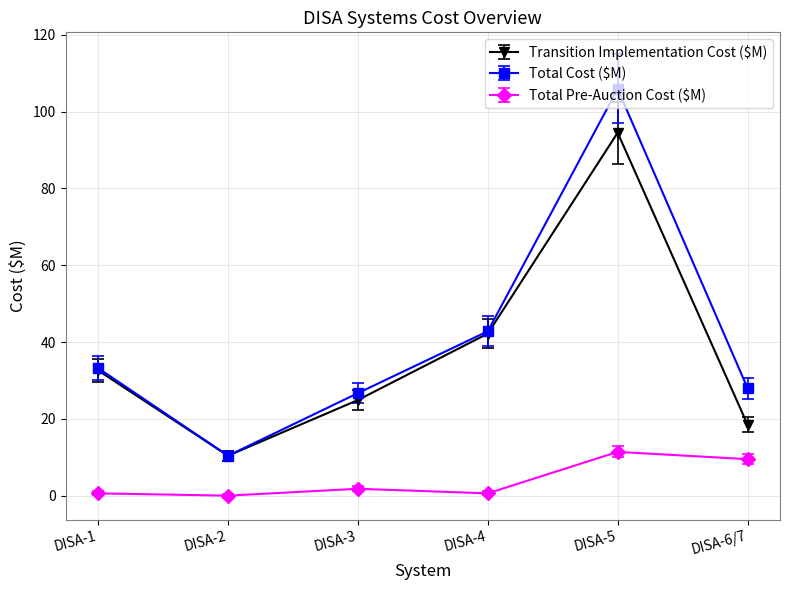

What is the label of the 3rd point from the left?

DISA-3